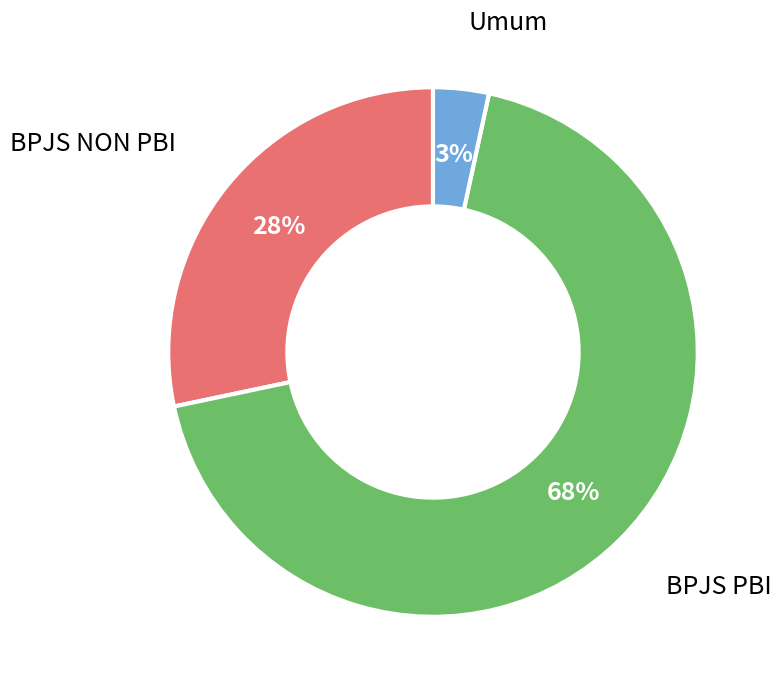

To the nearest percent, what is the average slice percentage?

33%